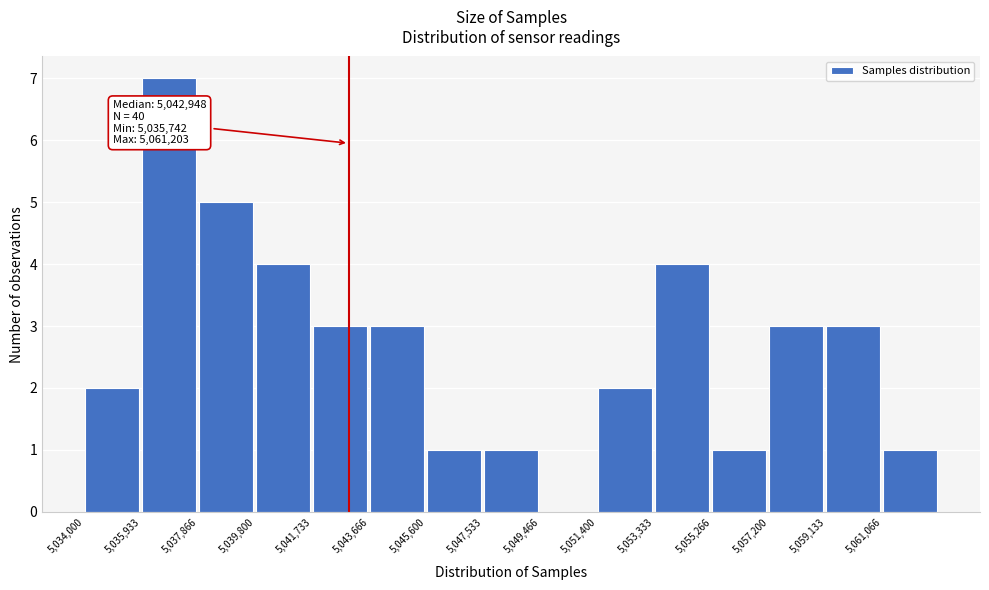

Over which range of the x-axis is the bar tallest?

5036000 to 5037800